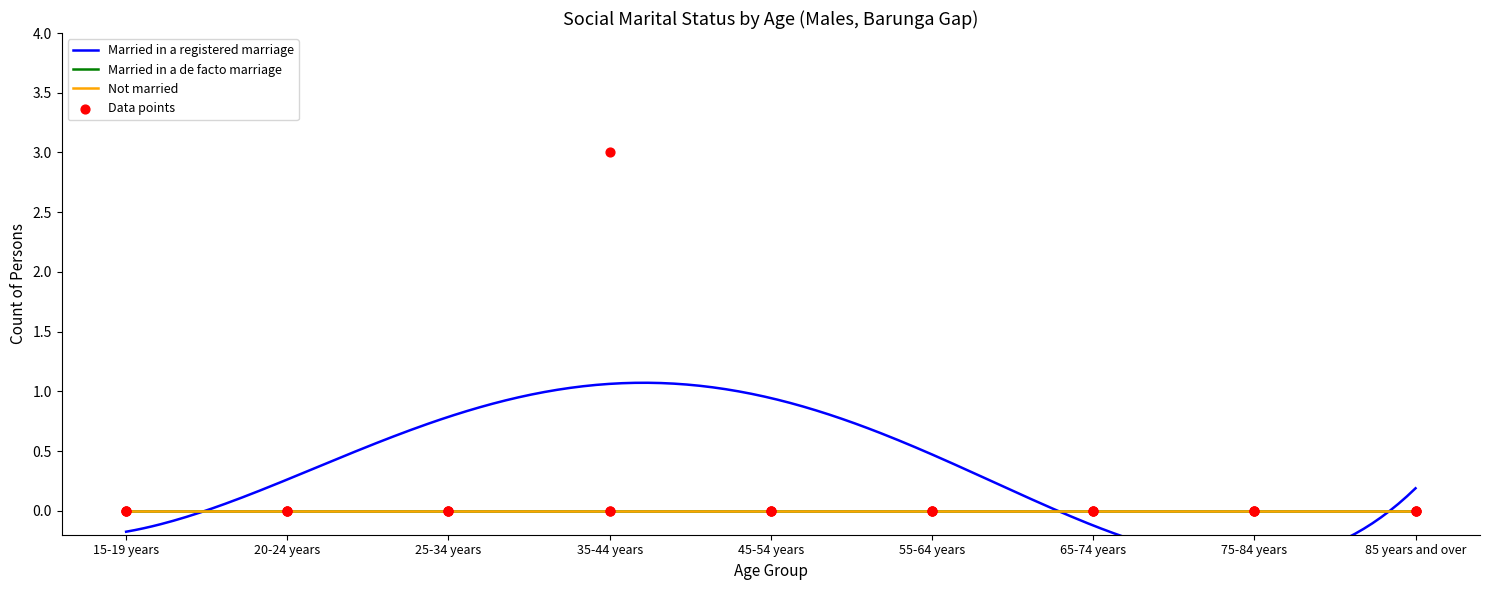

At how many categories does at least one series exceed 2?

1